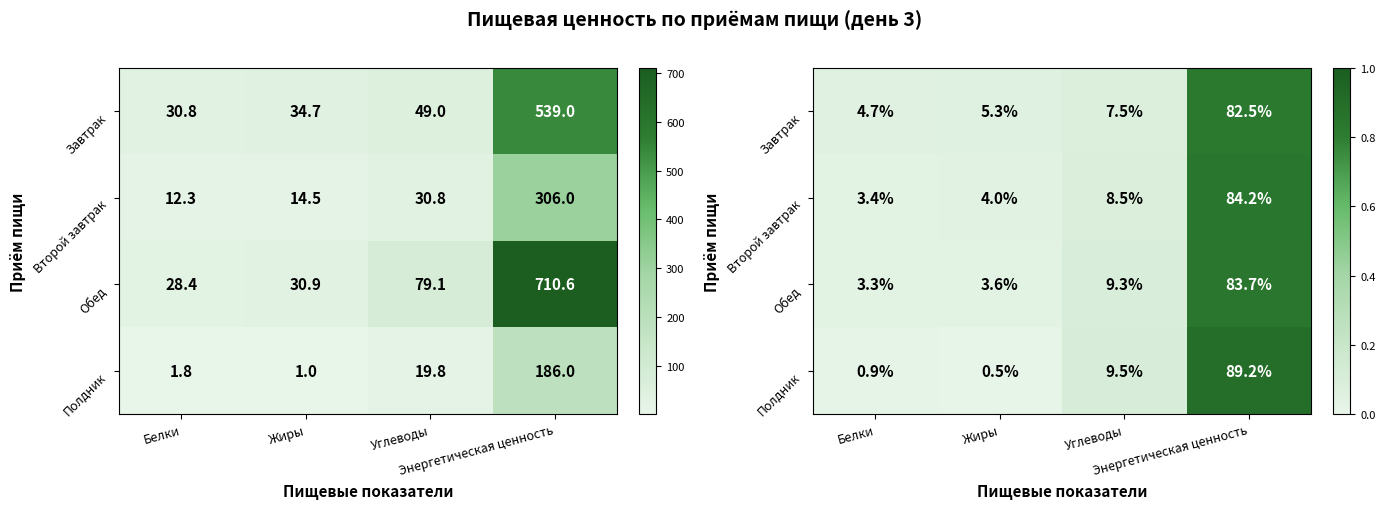

What is the sum of the Полдник values at Энергетическая ценность and Жиры?

0.9